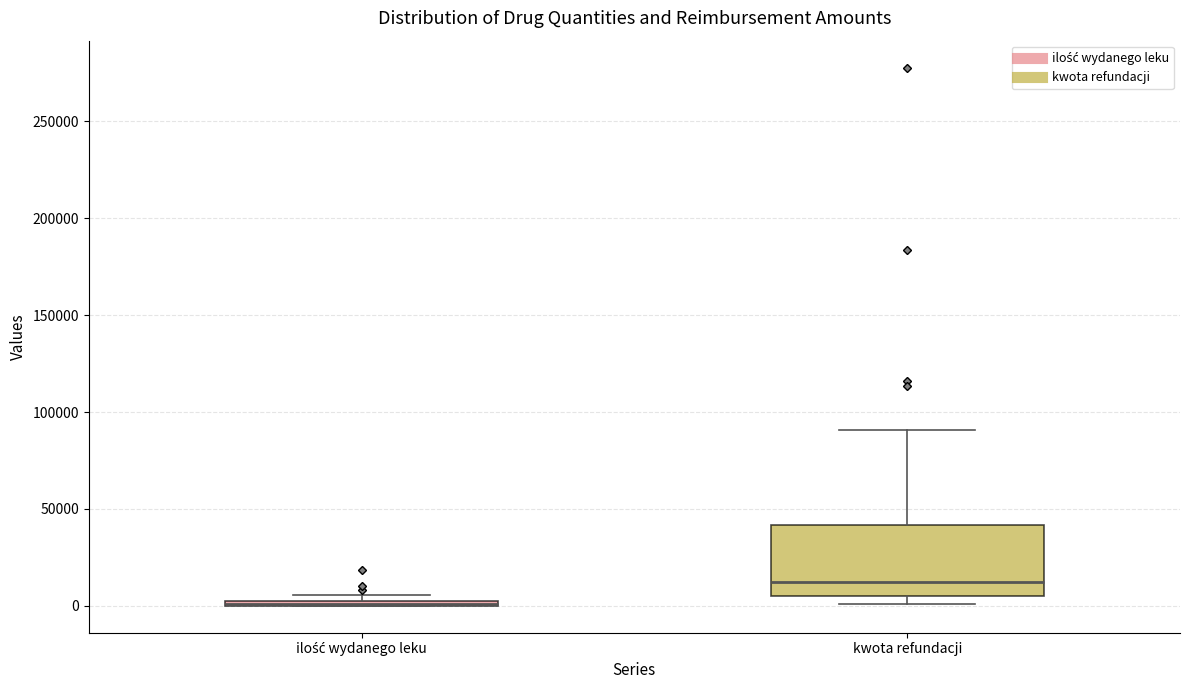

Where does the upper whisker of the box for kwota refundacji end on the y-axis? The values are not printed on the chart, so give them approximately, as read against the axis.

90000